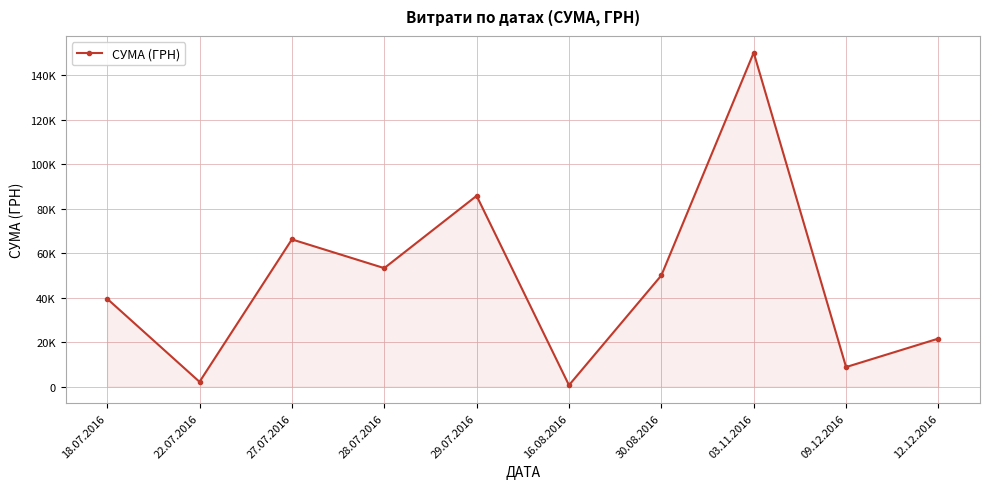

What is the average value?

47806.6